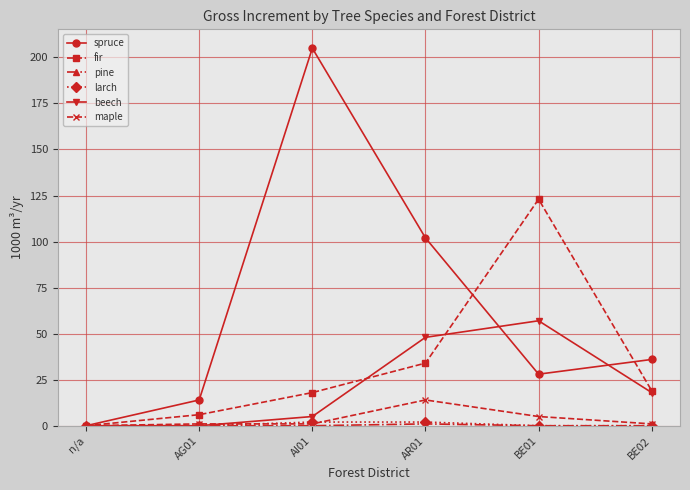

At which category is the sum across all series the highest?

AI01